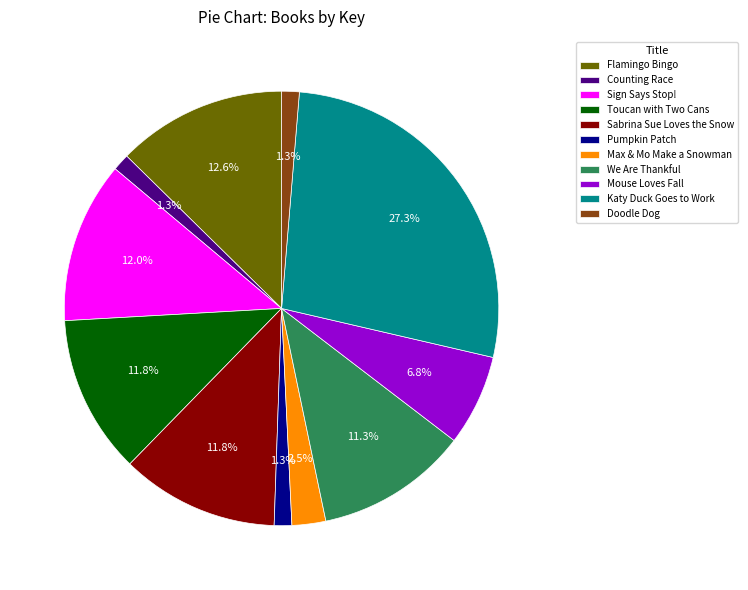

To the nearest percent, what percentage of the pie is Pumpkin Patch?

1%